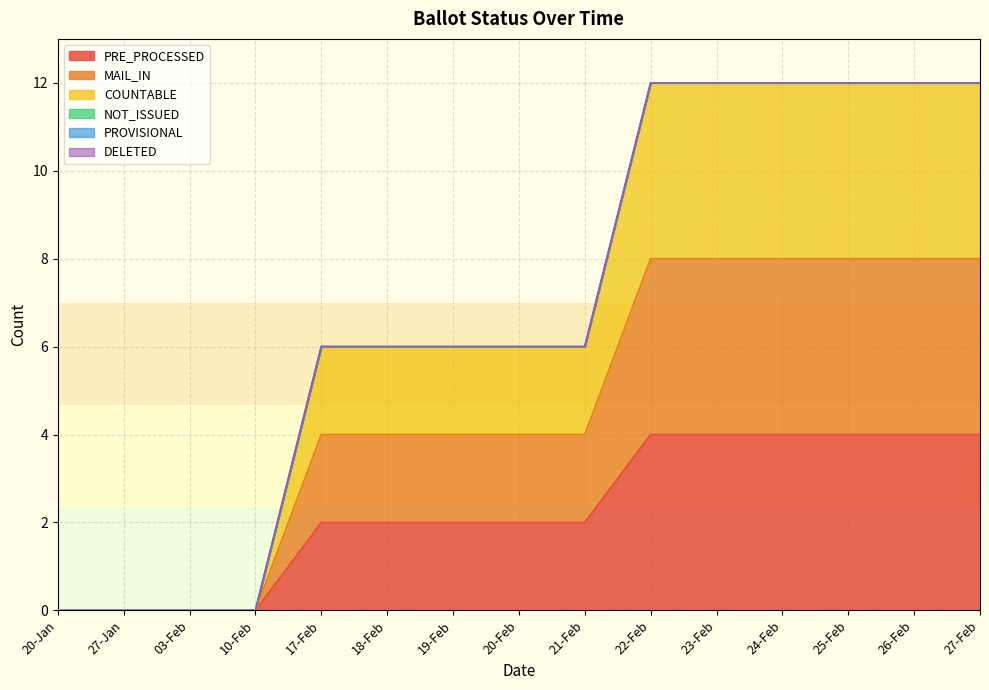

How many values in COUNTABLE are above zero?

11